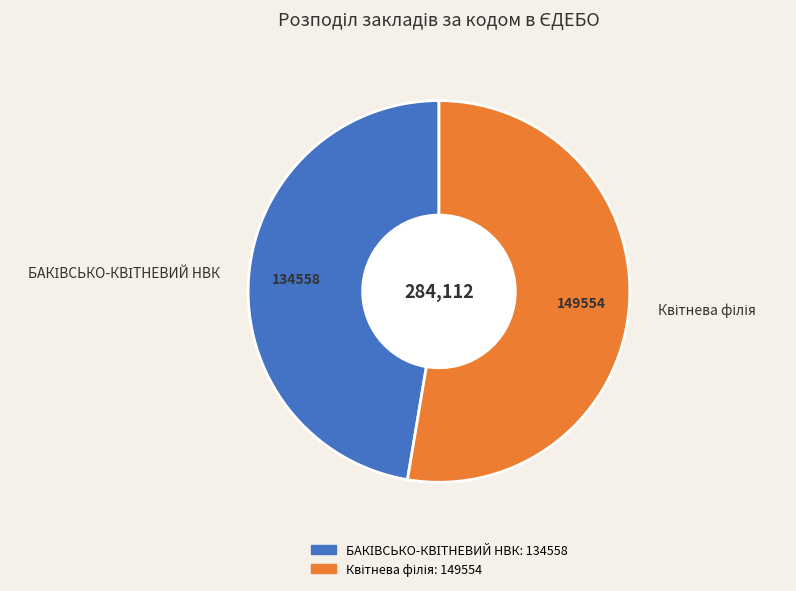

Is there a majority slice in this chart?

Yes